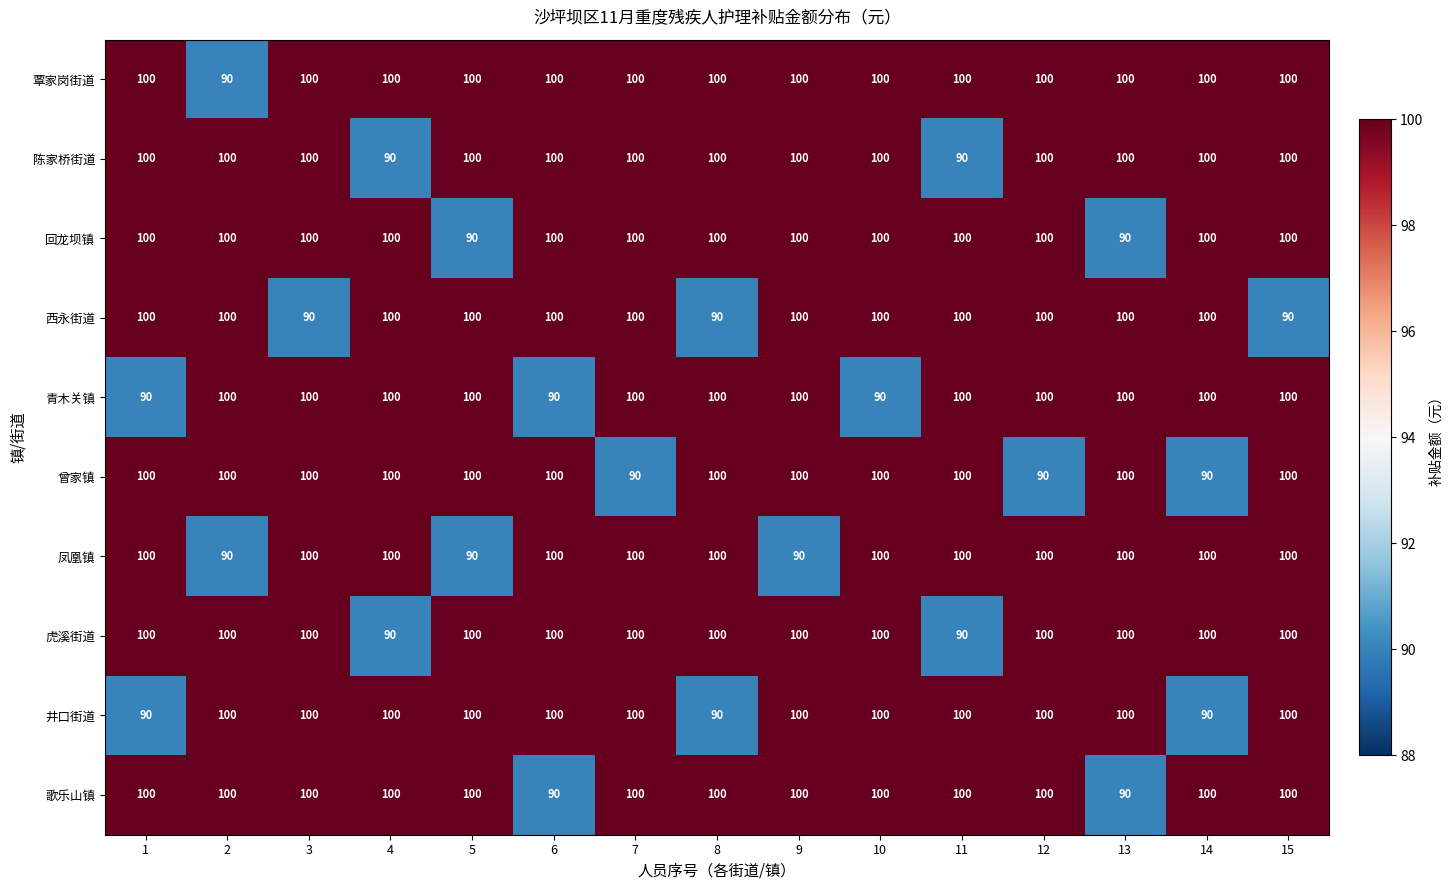

Which series has the largest total across all categories?

覃家岗街道